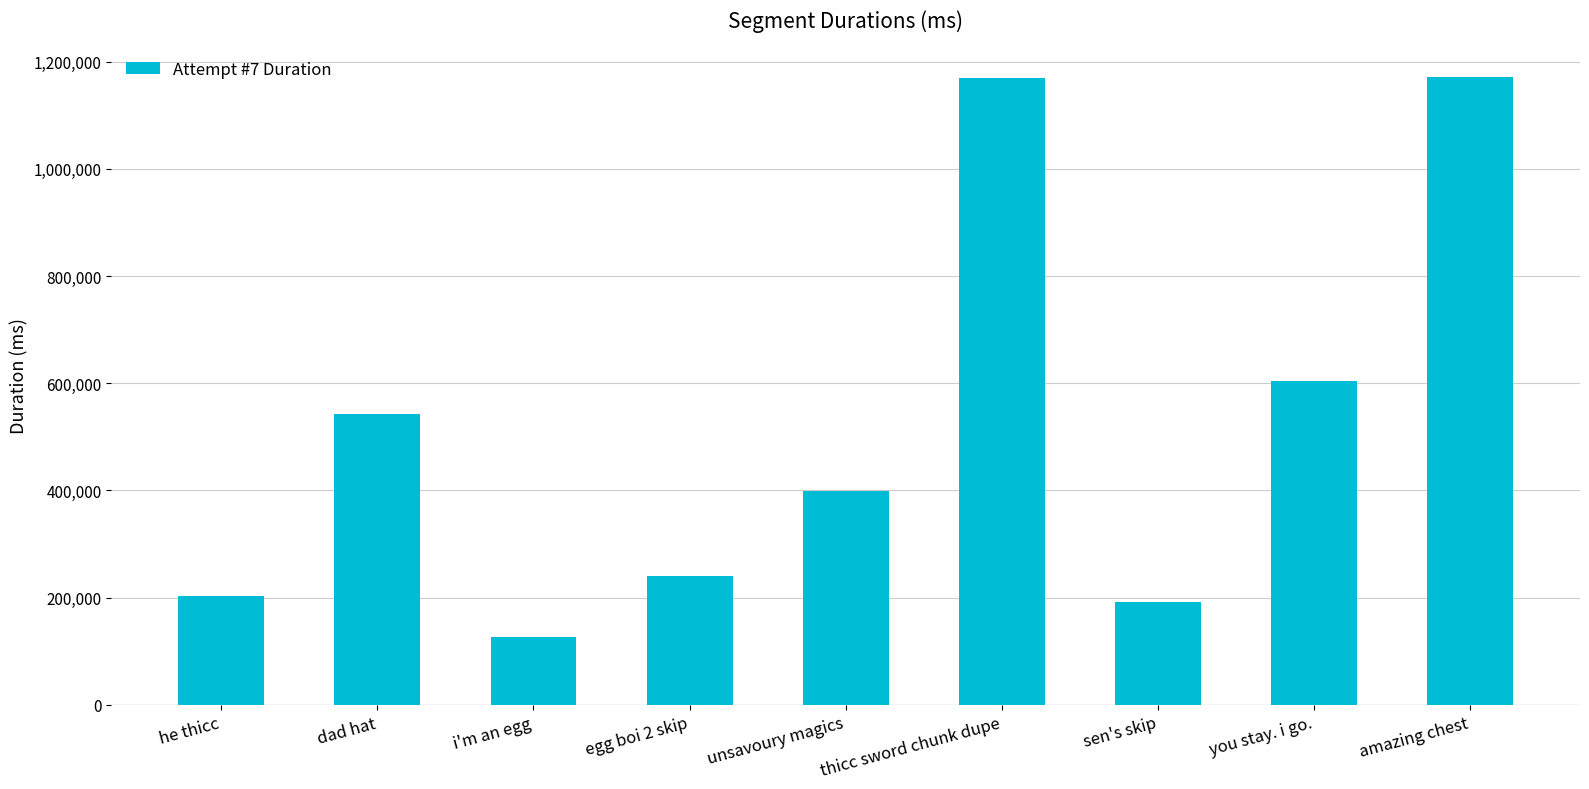

Between sen's skip and thicc sword chunk dupe, which is larger?

thicc sword chunk dupe